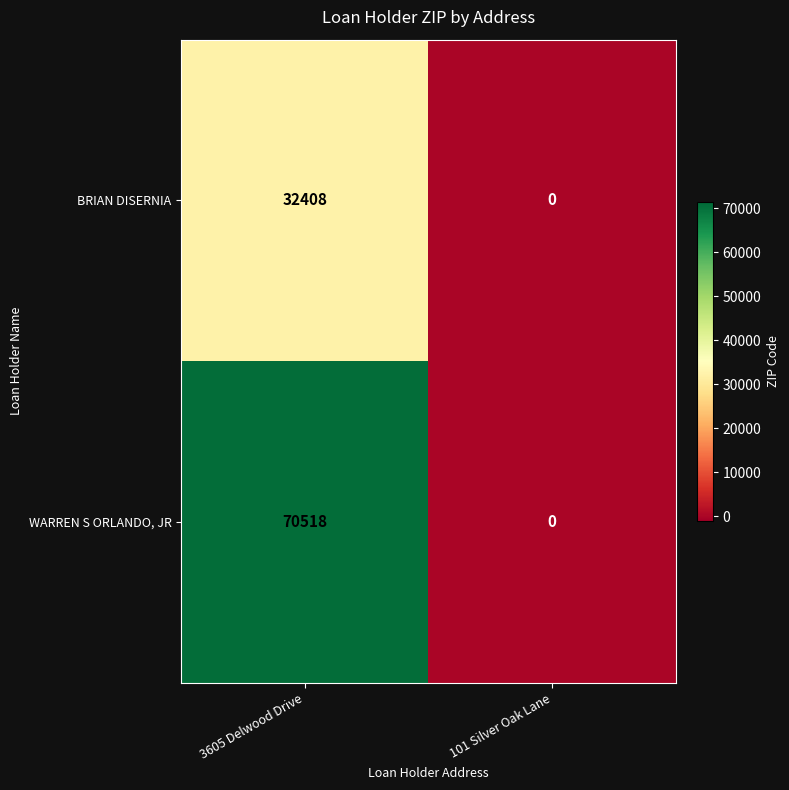

Which series has the widest spread of values?

WARREN S ORLANDO, JR